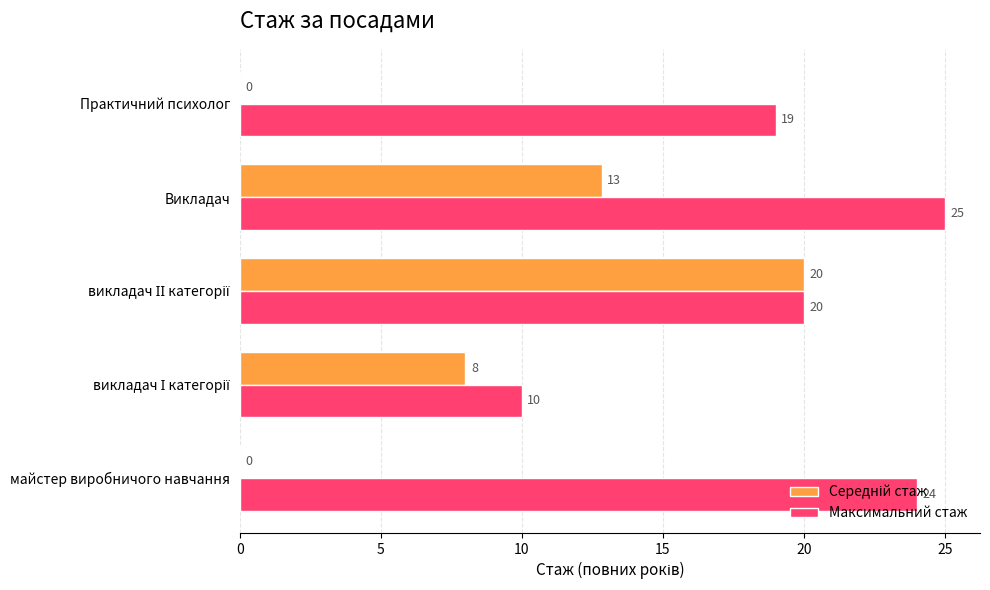

Which series has the largest total across all categories?

Максимальний стаж